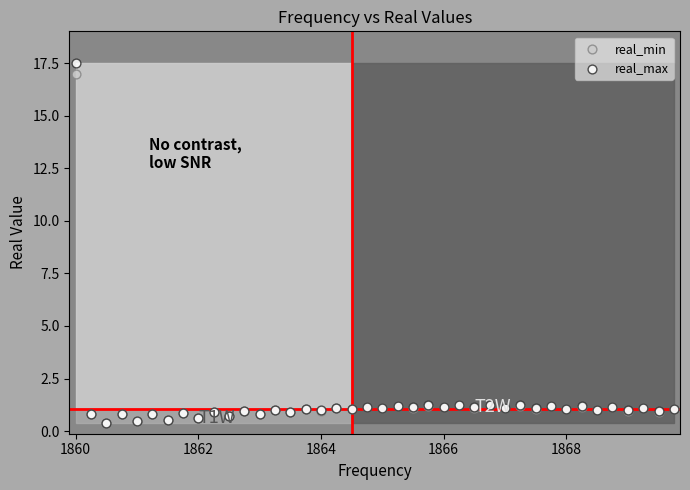

Which series has the largest Y range (max minus min)?

real_max